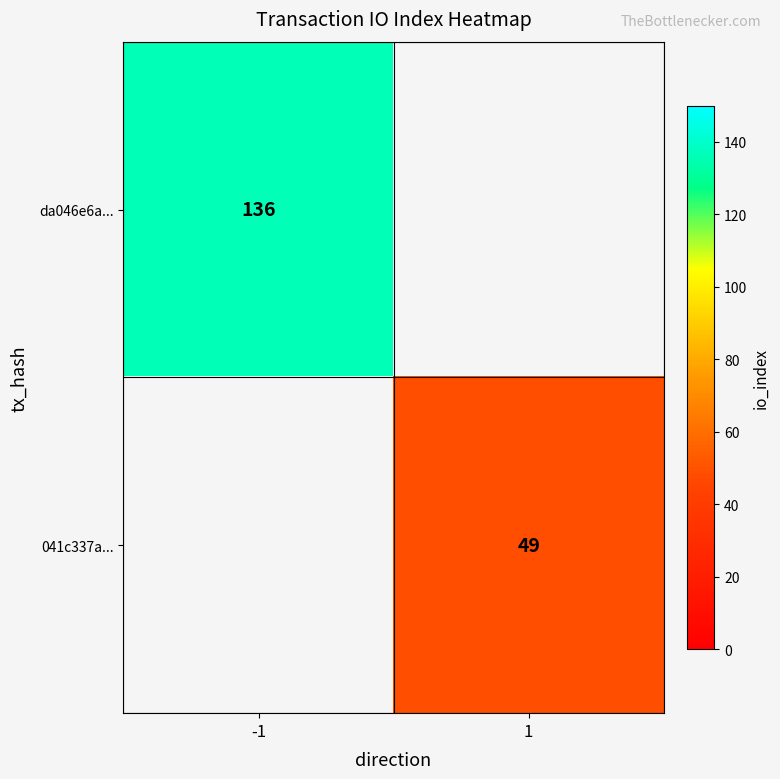

At how many categories does at least one series exceed 56?

1